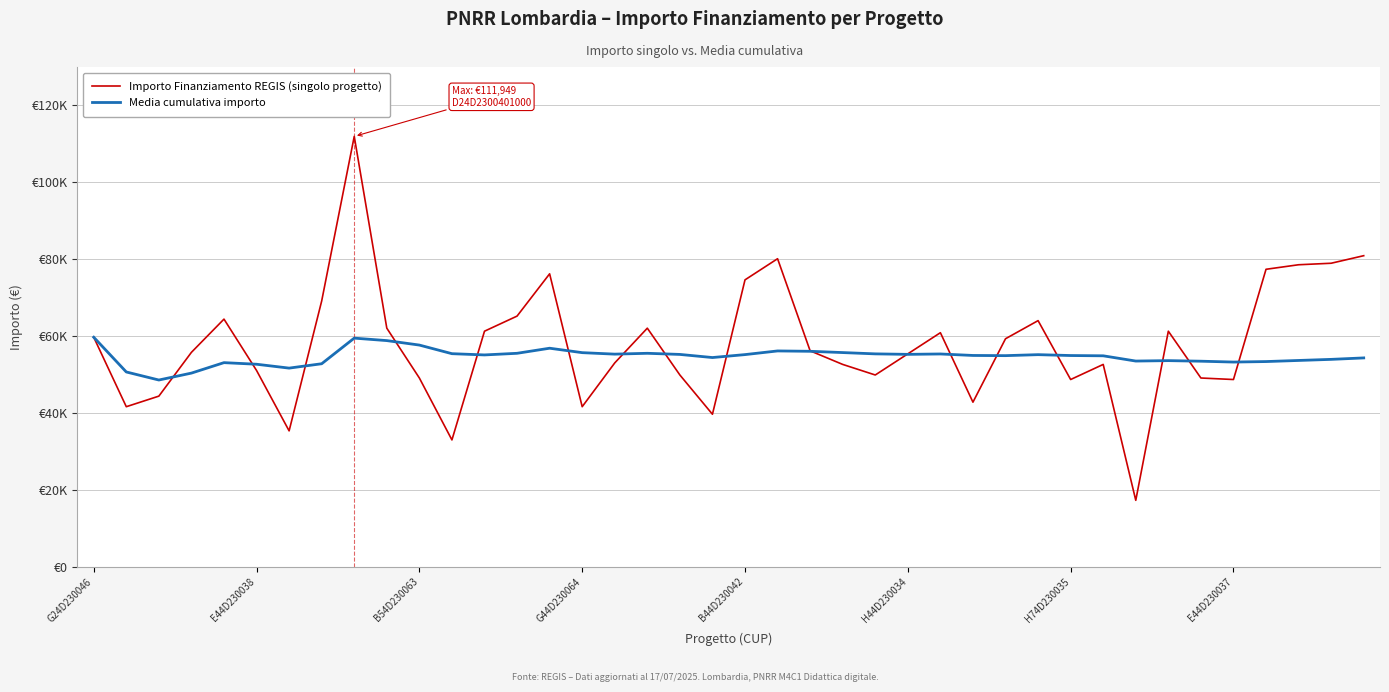

What are all the series names shown in the legend?

Importo Finanziamento REGIS (singolo progetto), Media cumulativa importo